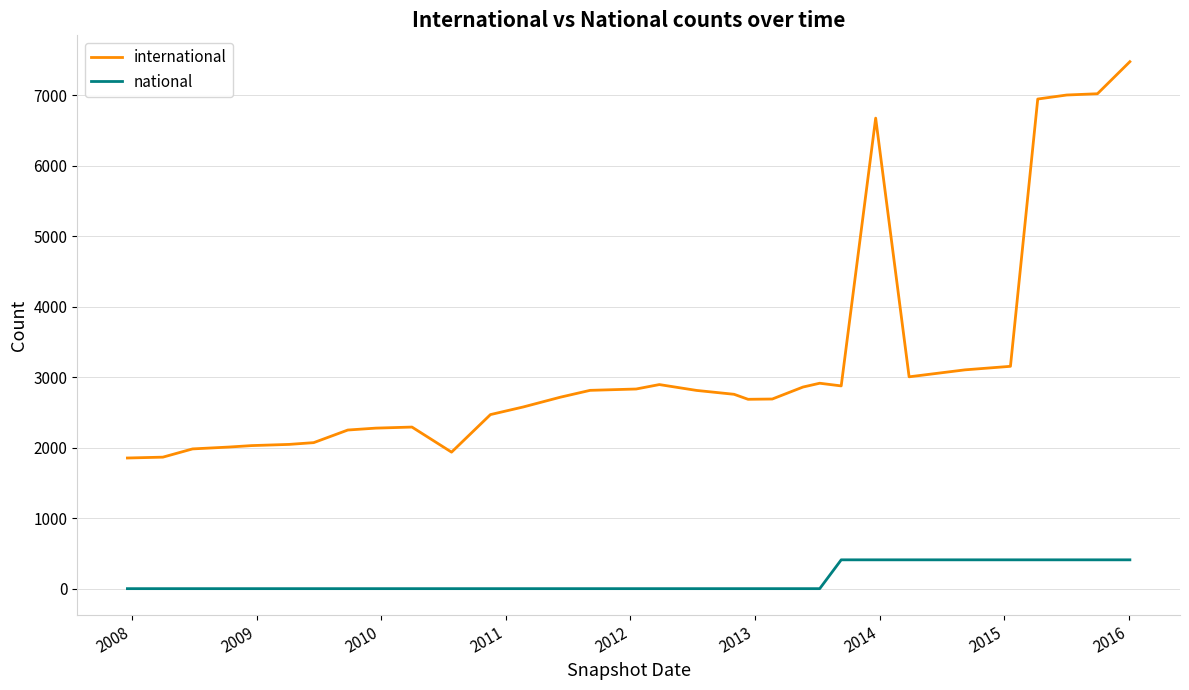

Which series has the largest total across all categories?

international